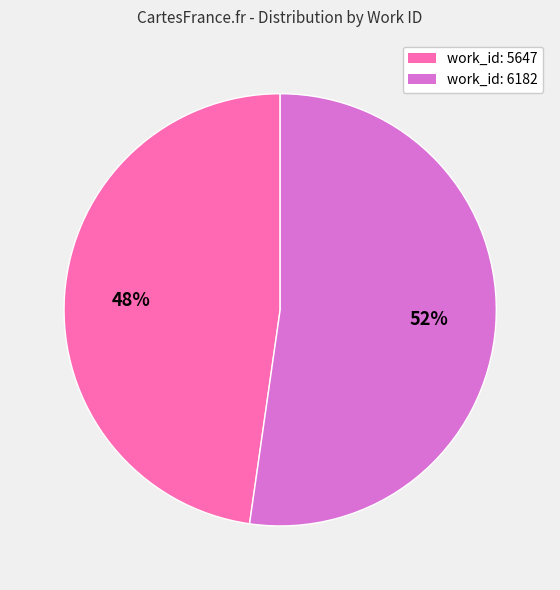

How many slices are in this pie chart?

2